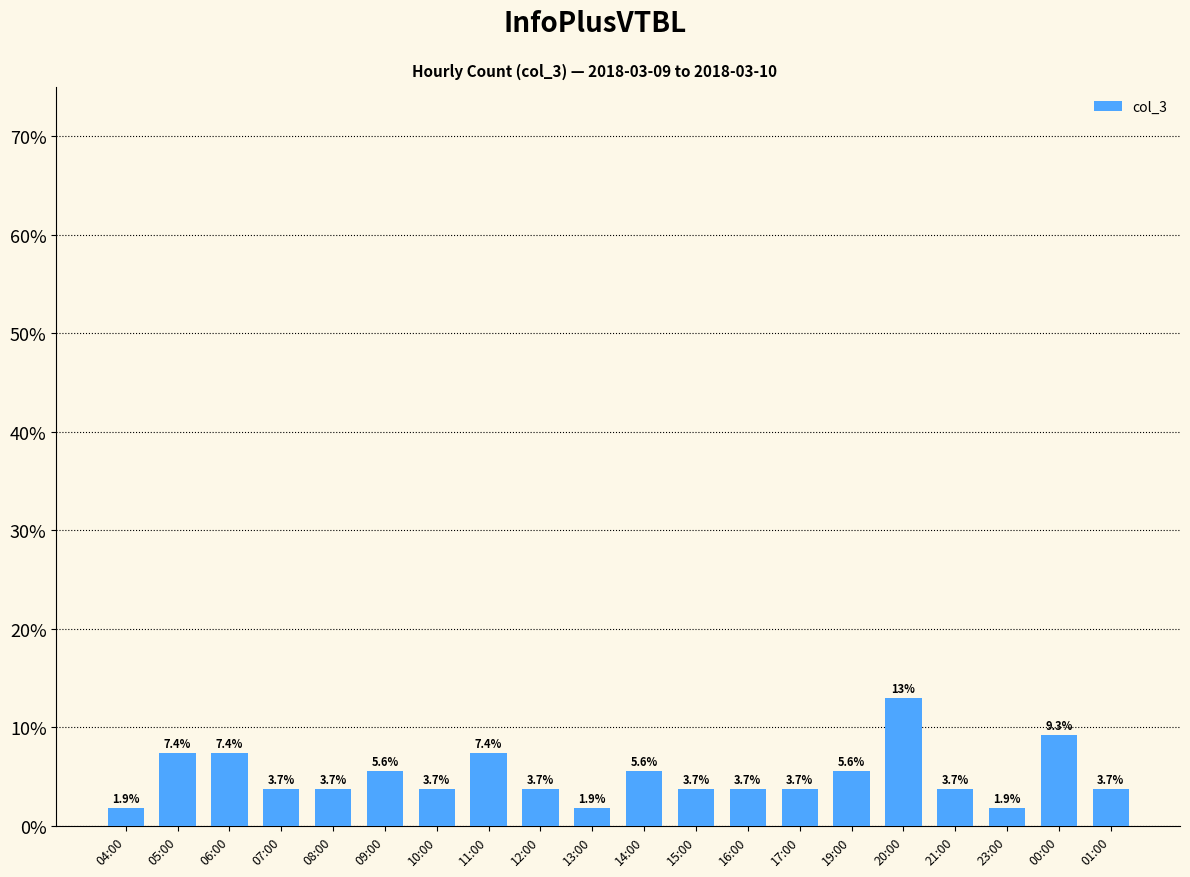

True or false: the data shows 2.0 at 11:00.

False